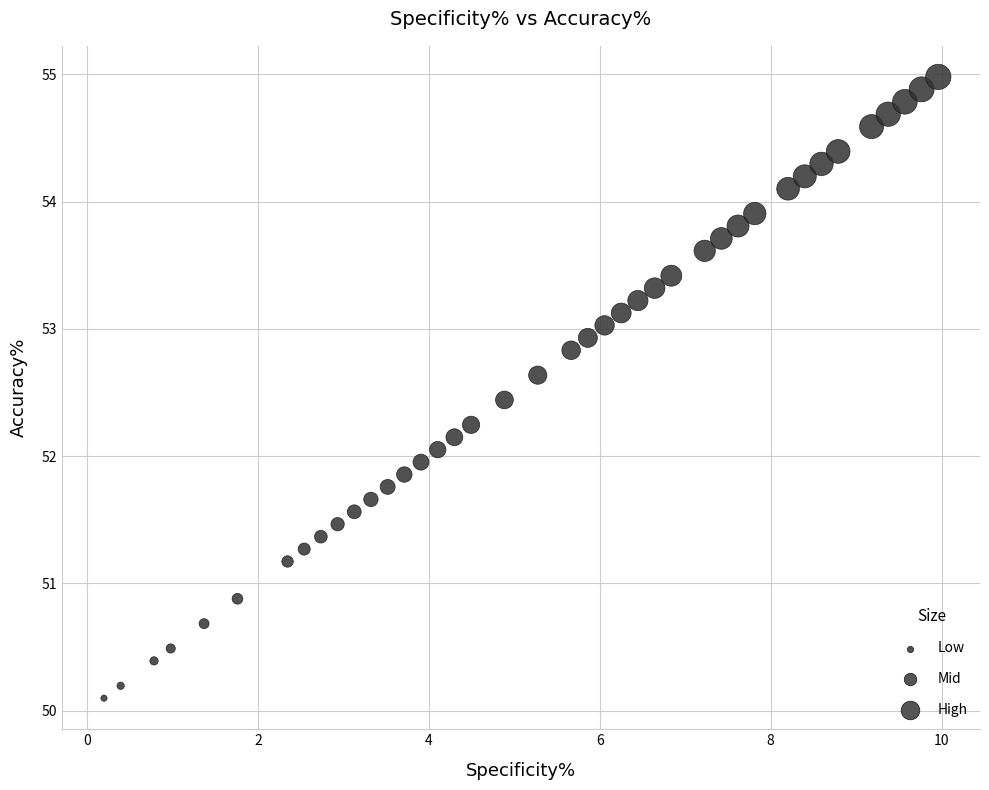

What is the range of X values (max minus min)?

9.8